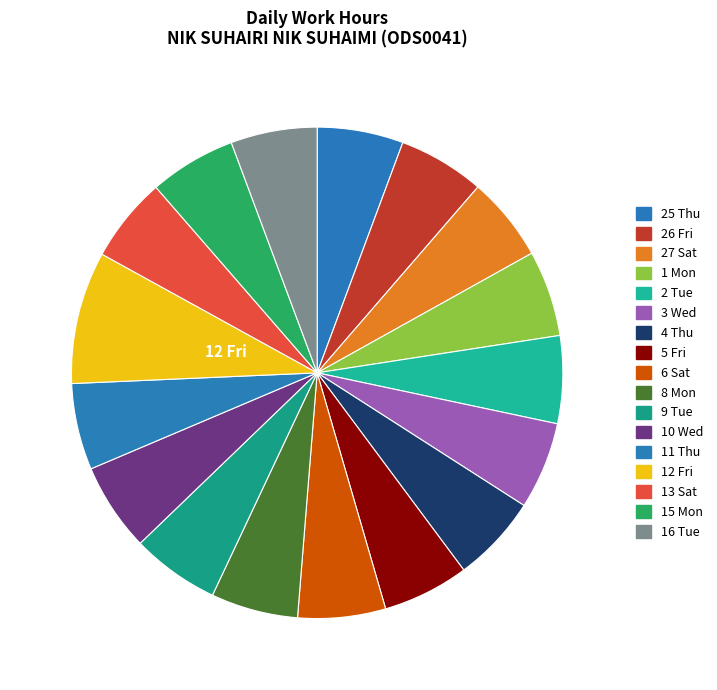

Rank the categories by value from highest to lowest.

12 Fri, 10 Wed, 9 Tue, 6 Sat, 2 Tue, 3 Wed, 4 Thu, 8 Mon, 15 Mon, 11 Thu, 26 Fri, 5 Fri, 16 Tue, 25 Thu, 1 Mon, 13 Sat, 27 Sat